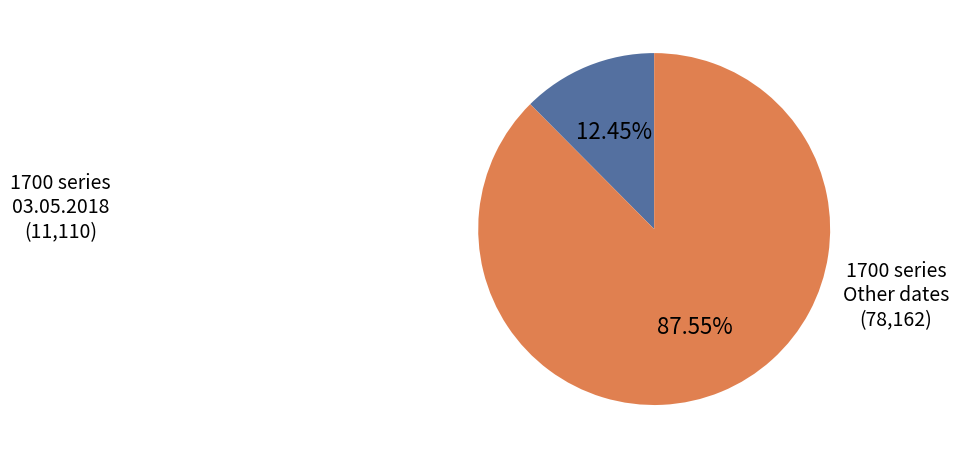

Is there a majority slice in this chart?

Yes